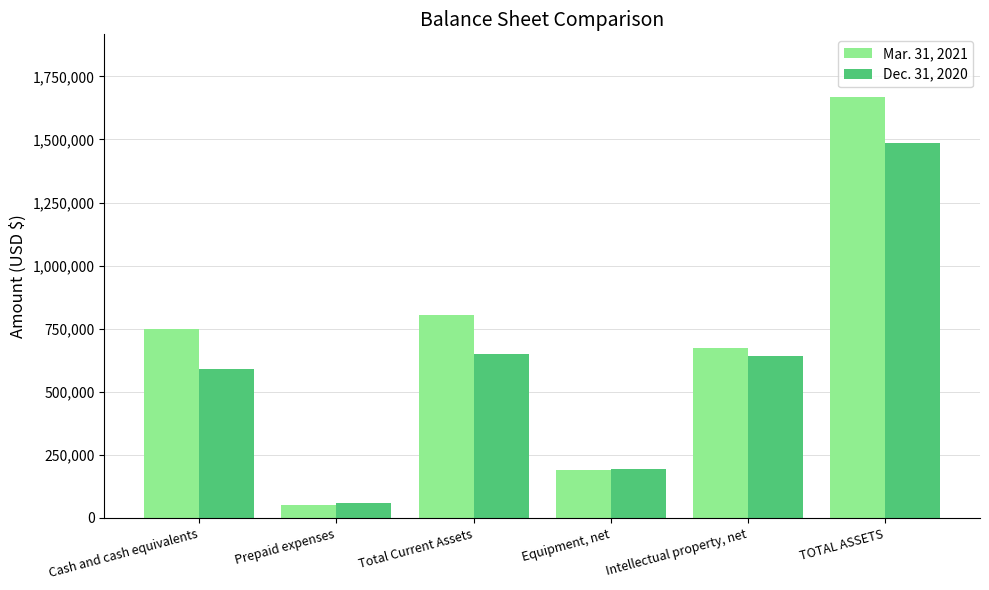

Which label corresponds to the largest value in the chart?

TOTAL ASSETS